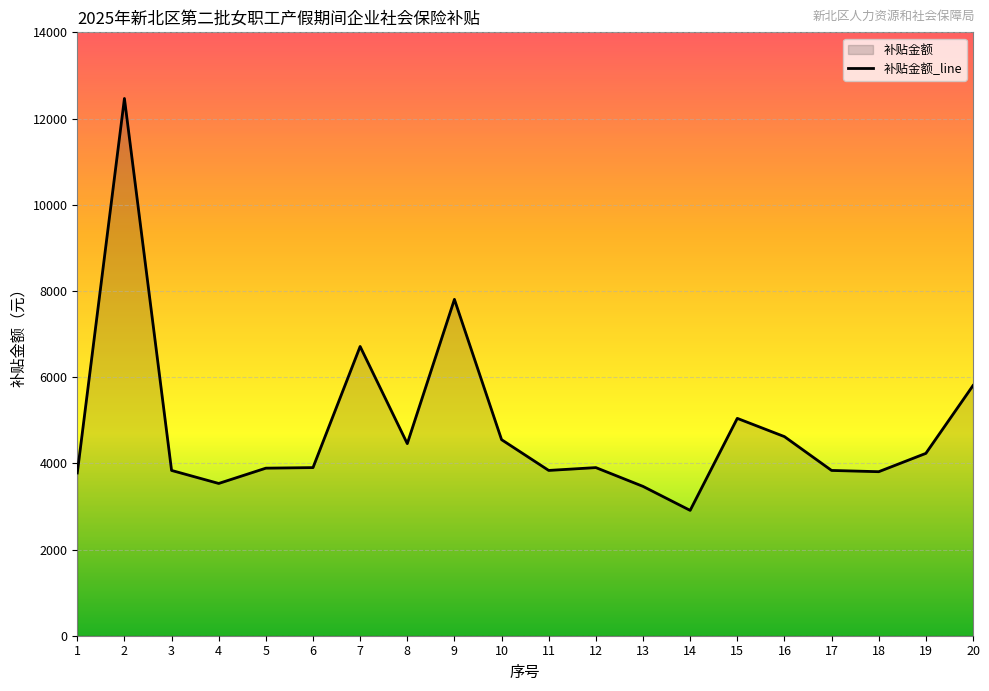

What is the ratio of the value at 14 to the value at 12?

0.7